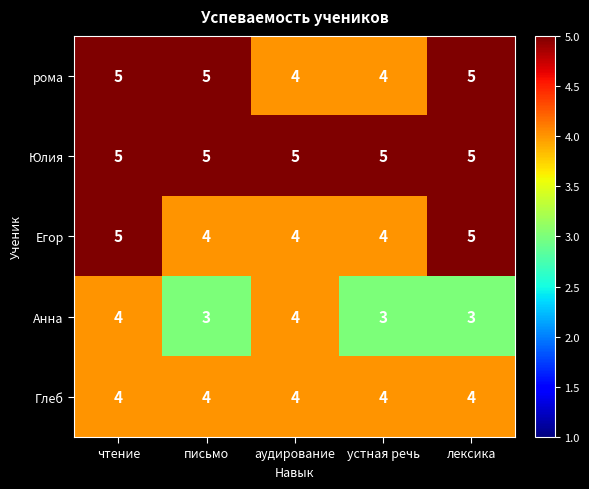

Count the Анна values in the range 3 to 4.

5